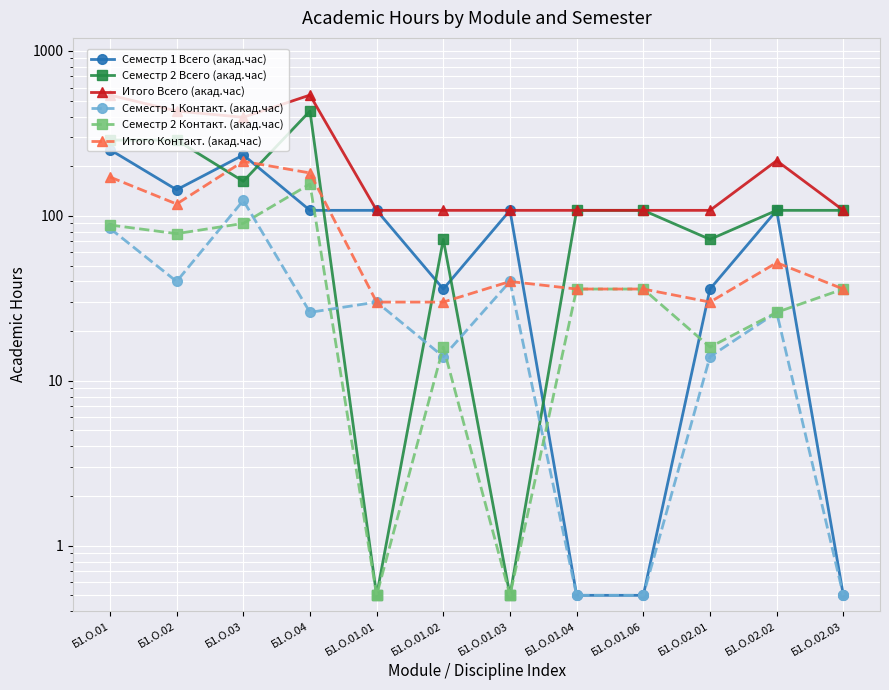

What is the lowest value of the Семестр 2 Контакт. (акад.час) series?

0.5